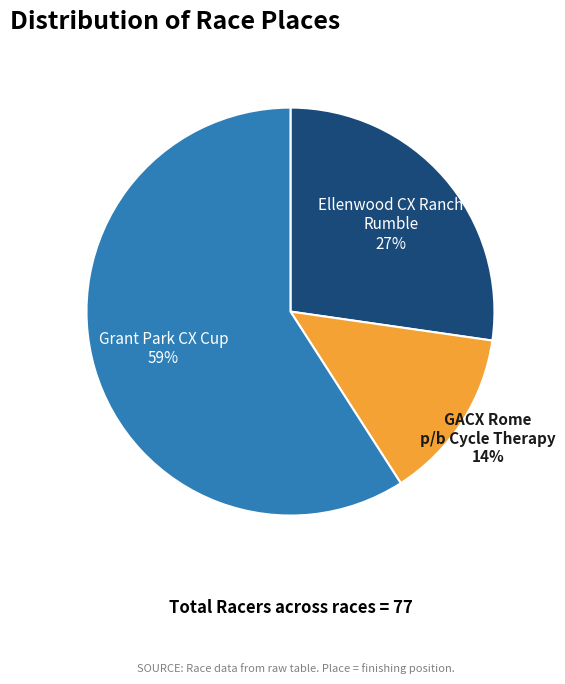

Rank the categories by value from highest to lowest.

Grant Park CX Cup, Ellenwood CX Ranch Rumble, GACX Rome p/b Cycle Therapy